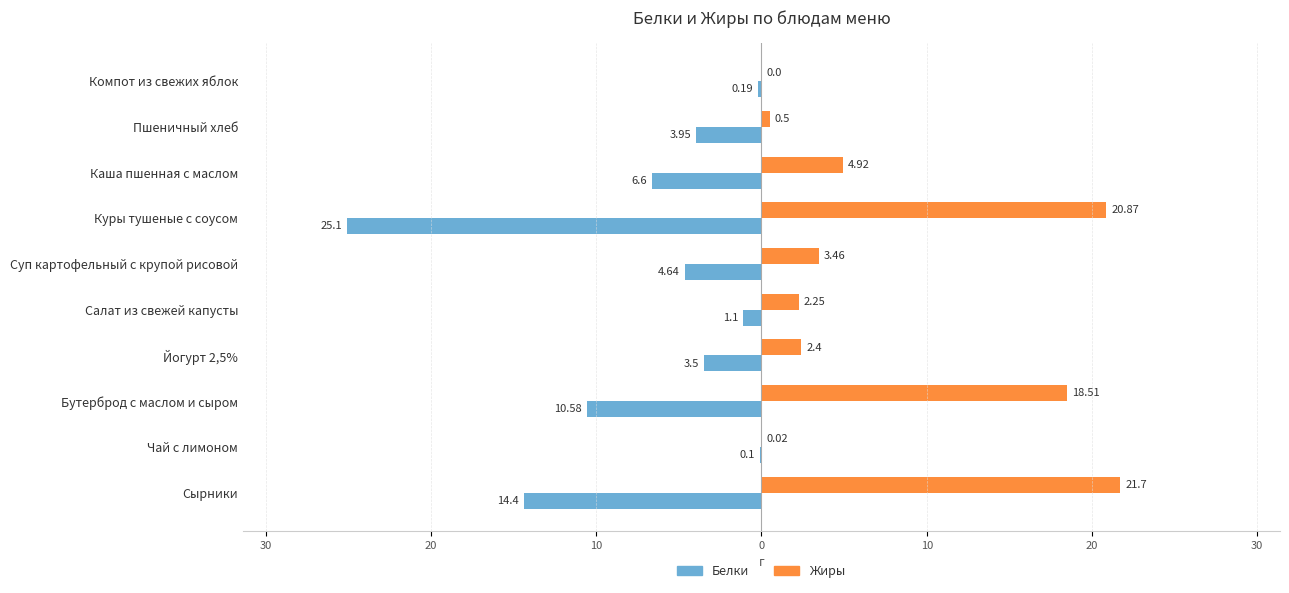

What is the sum of all Белки values?

-70.2